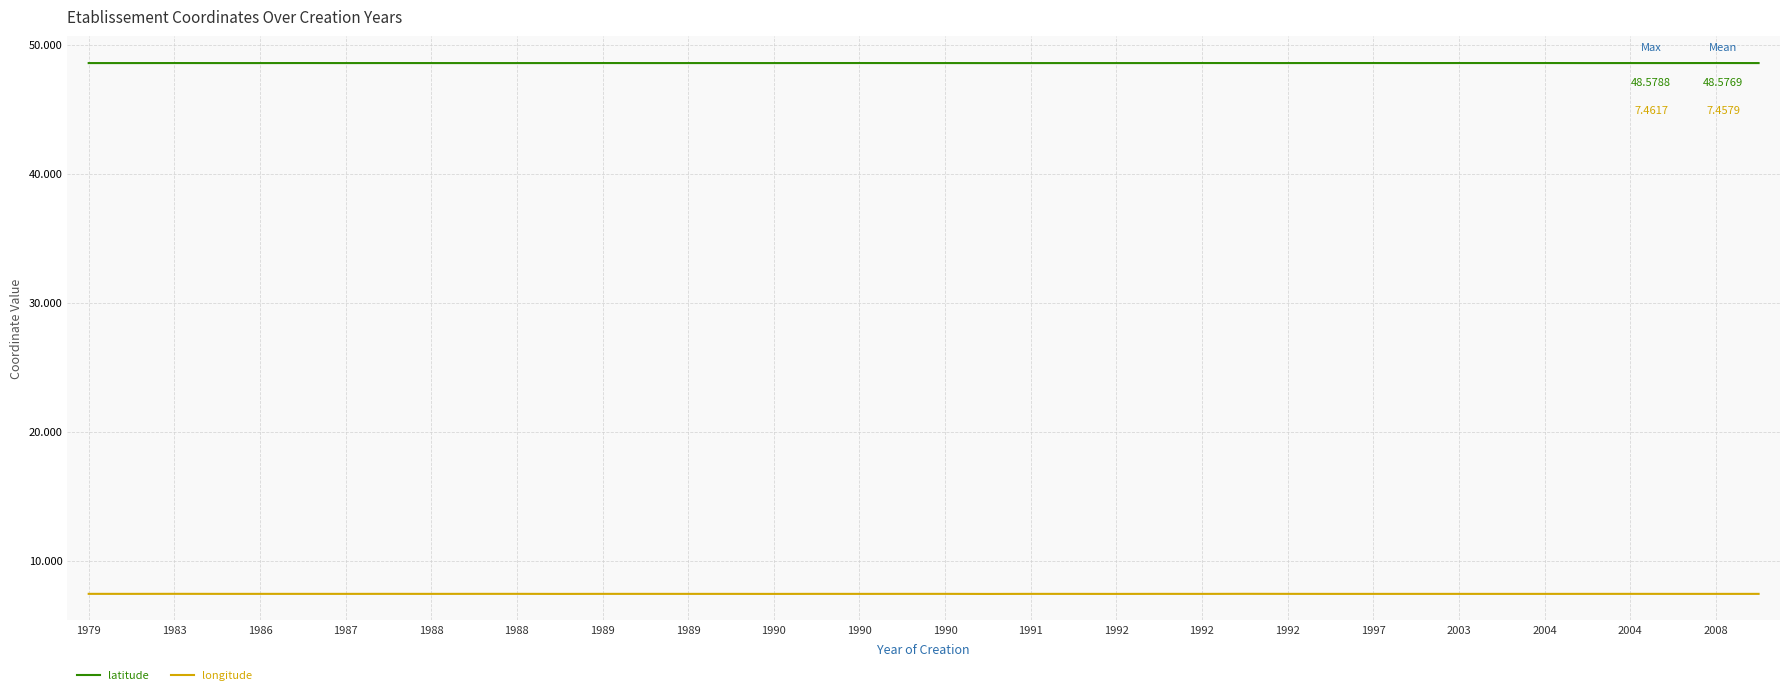

Rank the series by their maximum value, from lowest to highest.

longitude, latitude